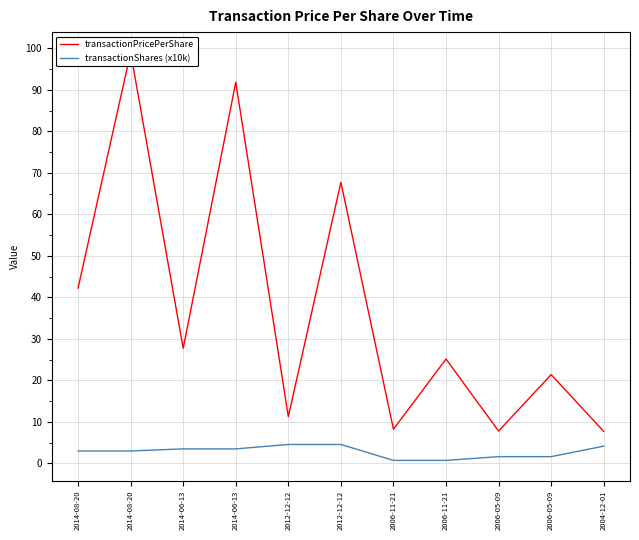

Where is the first local minimum for transactionPricePerShare?

2014-06-13